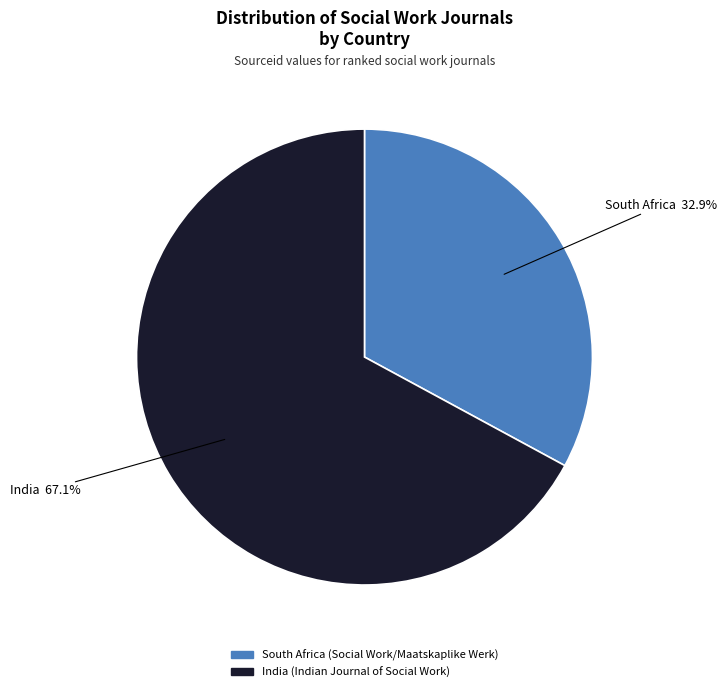

How many slices are in this pie chart?

2